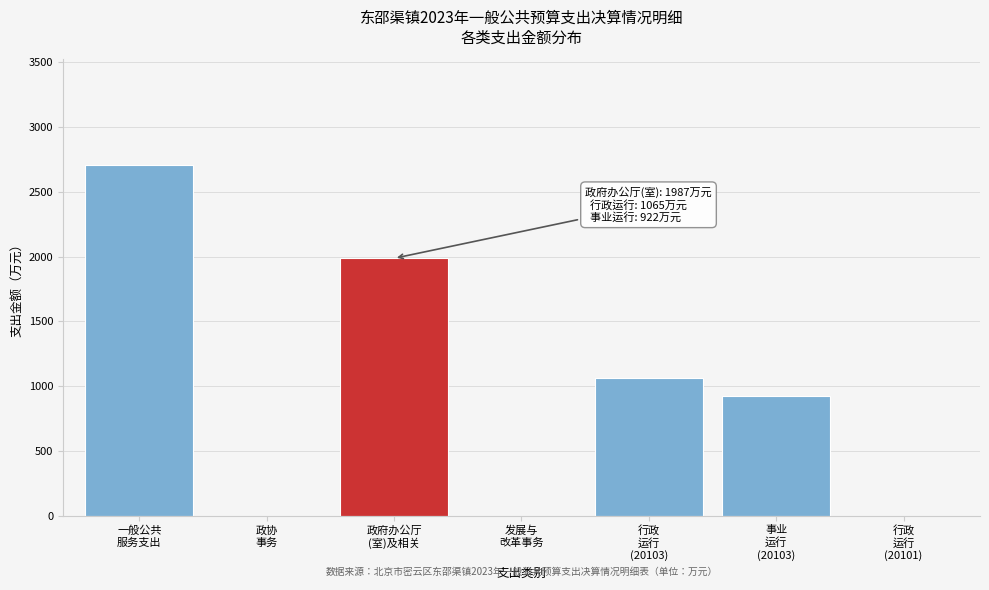

What is the greatest value displayed?

2711